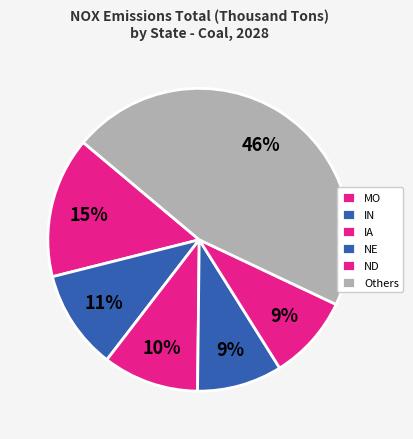

How many segments does this pie chart have?

6